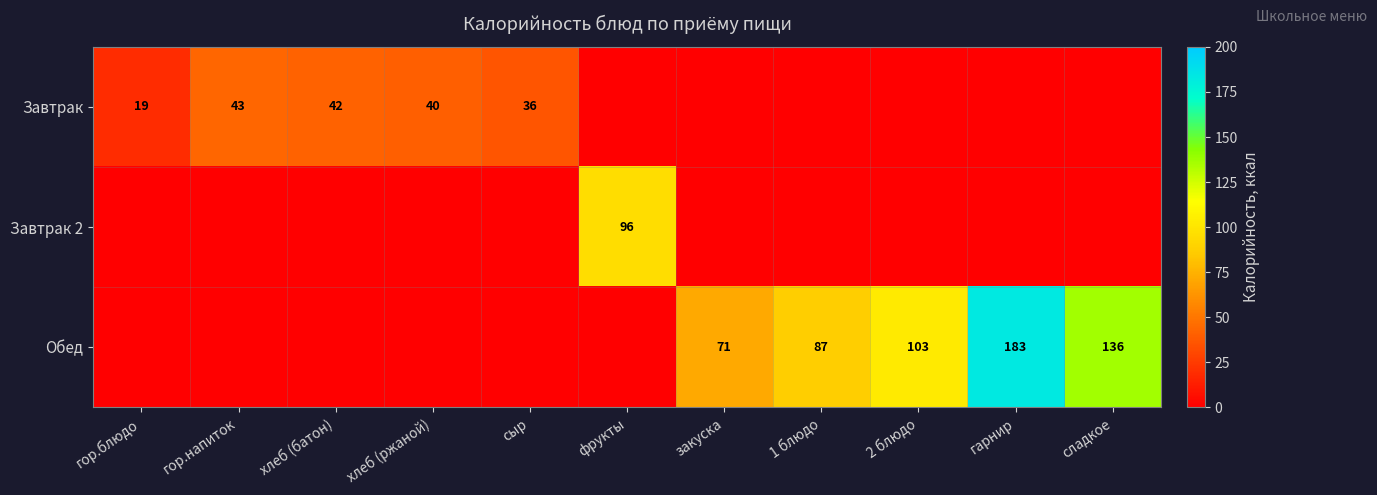

Is the value of Обед at сладкое greater than the value of Завтрак at хлеб (батон)?

Yes